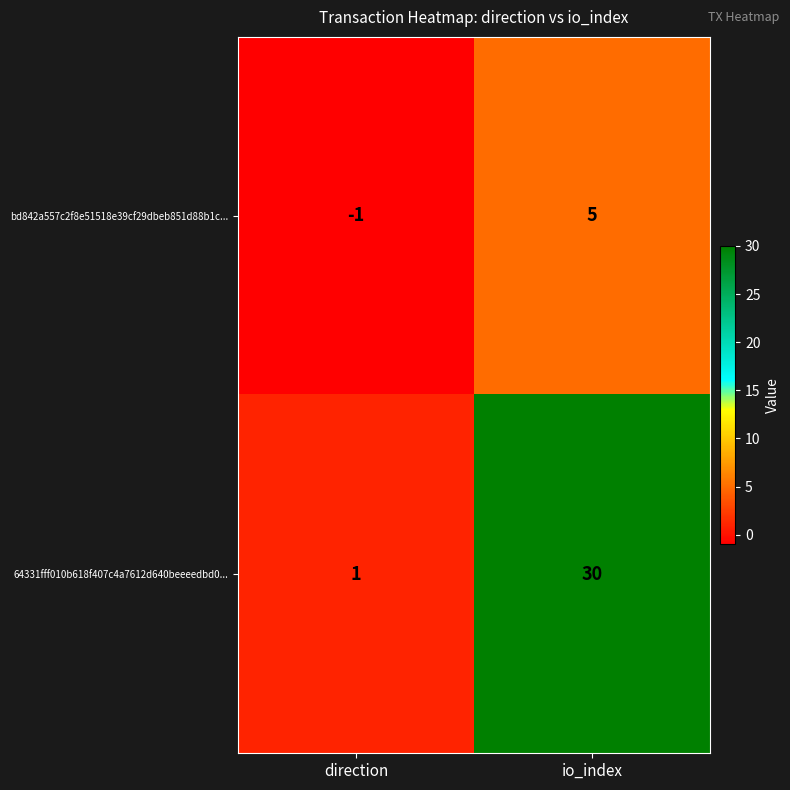

At direction, list the series in order from smallest to largest.

bd842a557c2f8e51518e39cf29dbeb851d88b1c..., 64331fff010b618f407c4a7612d640beeeedbd0...